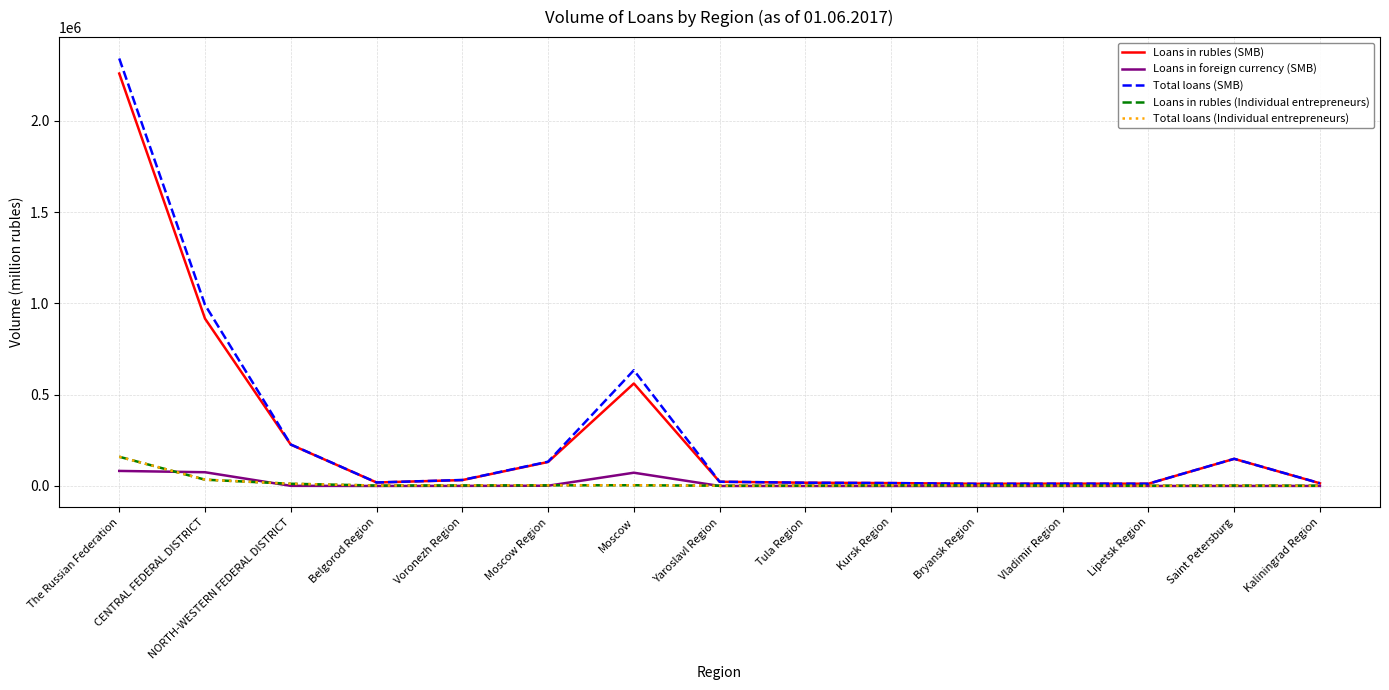

Is it true that Loans in rubles (SMB) equals 1439861 at The Russian Federation?

False